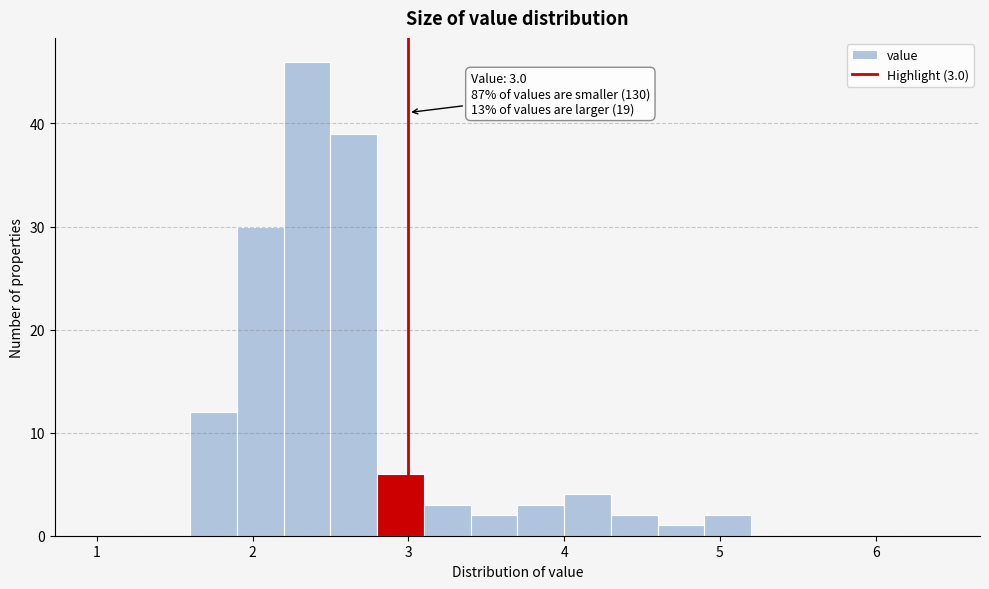

Around what value on the x-axis is the tallest bar? Give the approximate position of its centre, as read against the axis.

2.4